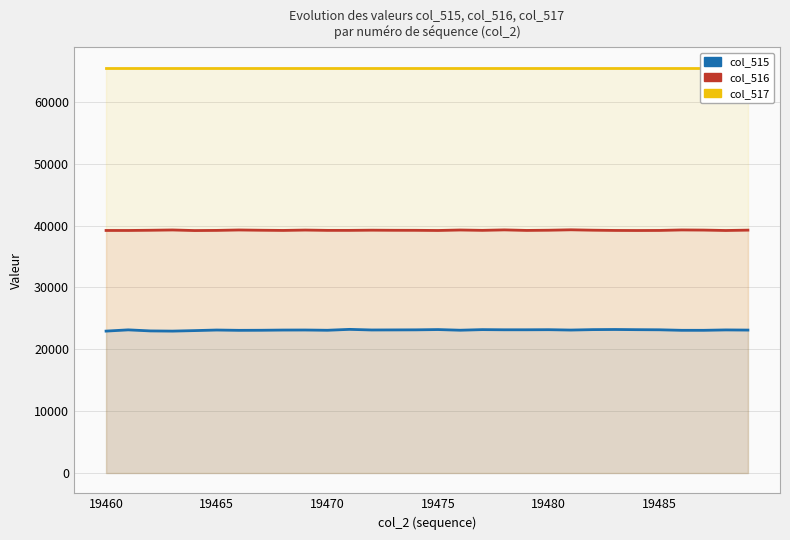

True or false: col_516 and col_515 intersect in this chart.

False